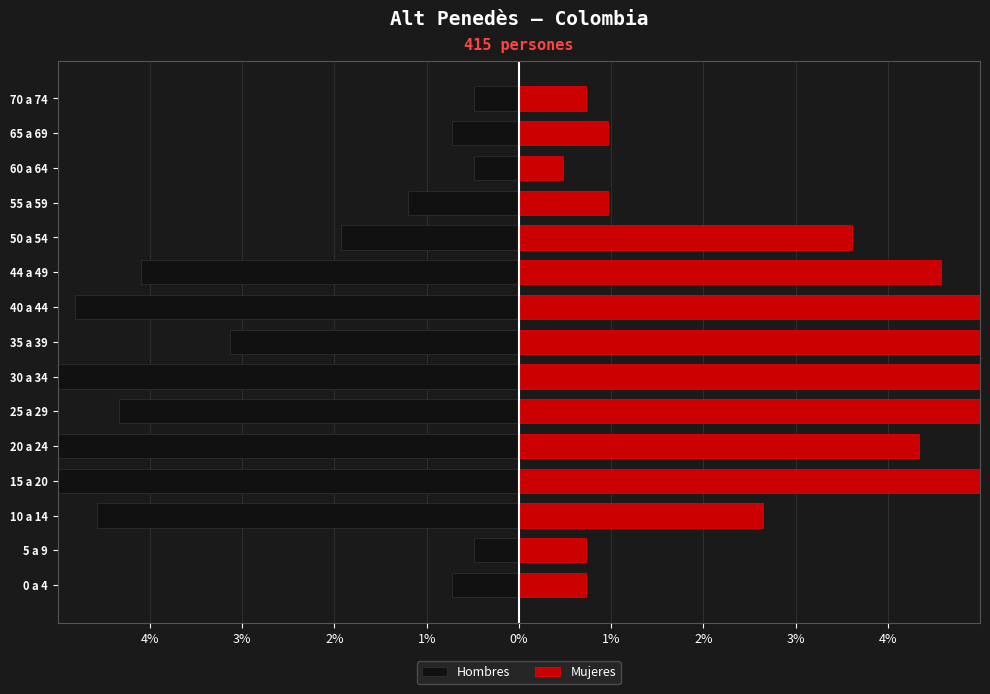

Does the chart contain any negative values?

Yes